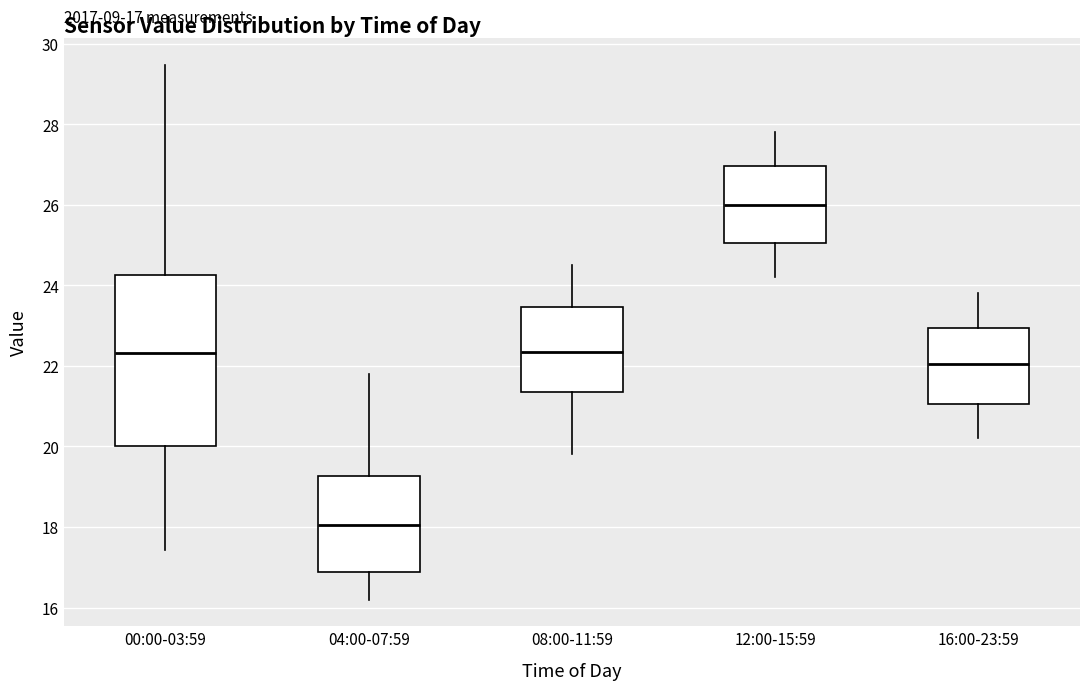

Comparing the boxes themselves (not the whiskers), which one is the tallest?

00:00-03:59